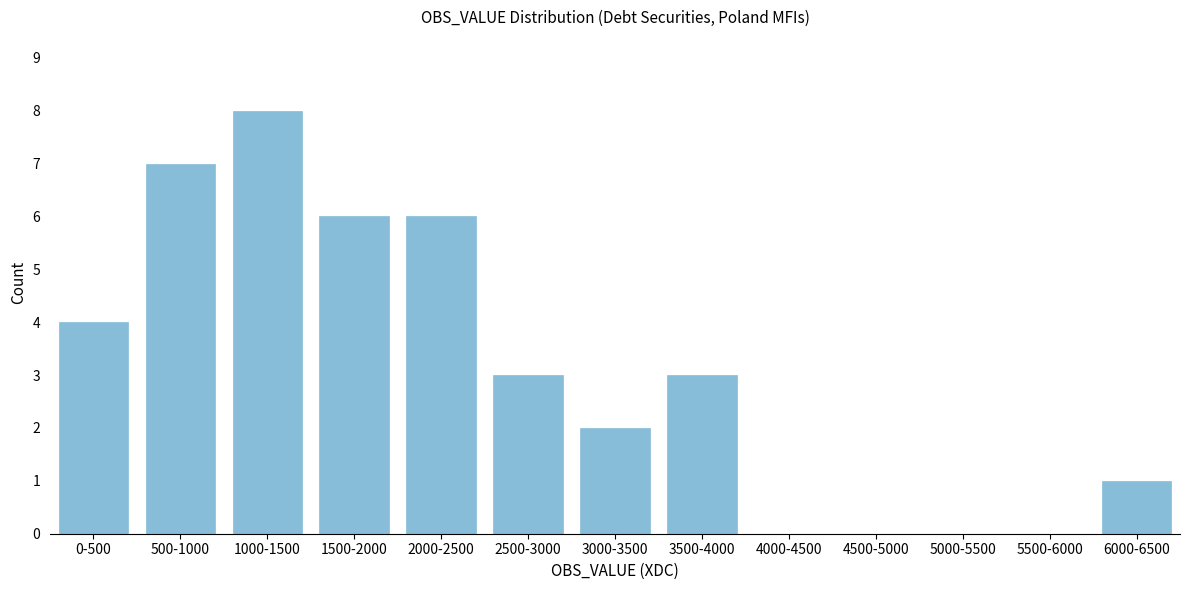

Reading left to right, transcribe all the data shown in this chart.

0-500=4	500-1000=7	1000-1500=8	1500-2000=6	2000-2500=6	2500-3000=3	3000-3500=2	3500-4000=3	4000-4500=0	4500-5000=0	5000-5500=0	5500-6000=0	6000-6500=1